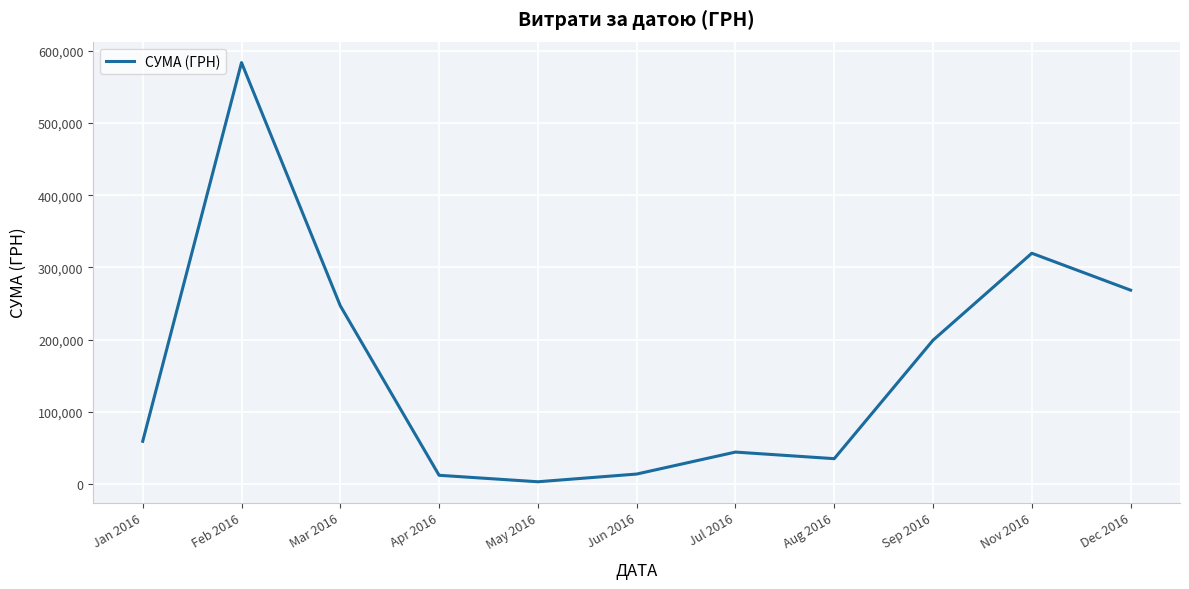

What is the greatest value displayed?

583556.1